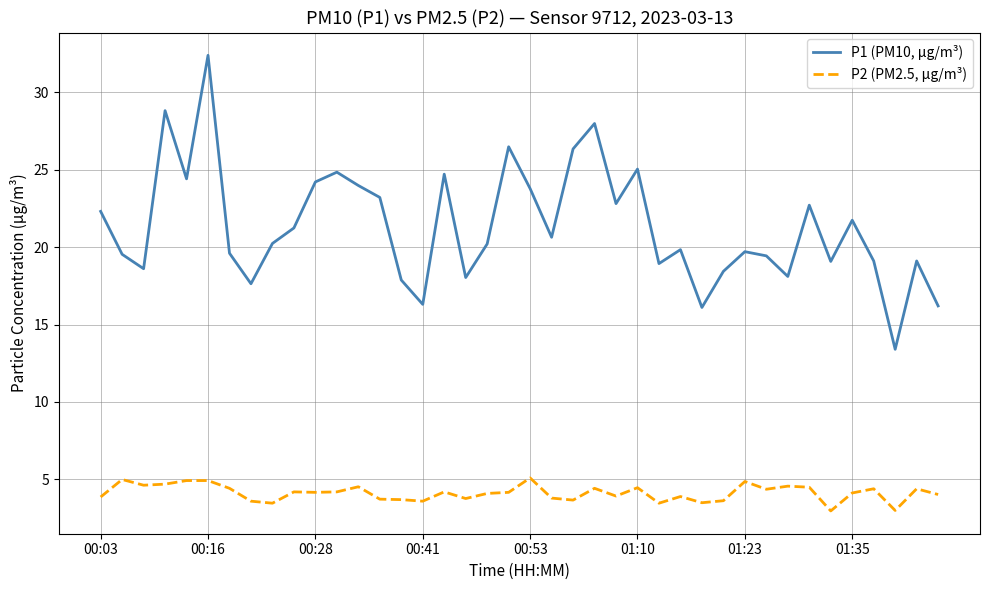

List the series in order of their peak value, highest first.

P1 (PM10, µg/m³), P2 (PM2.5, µg/m³)